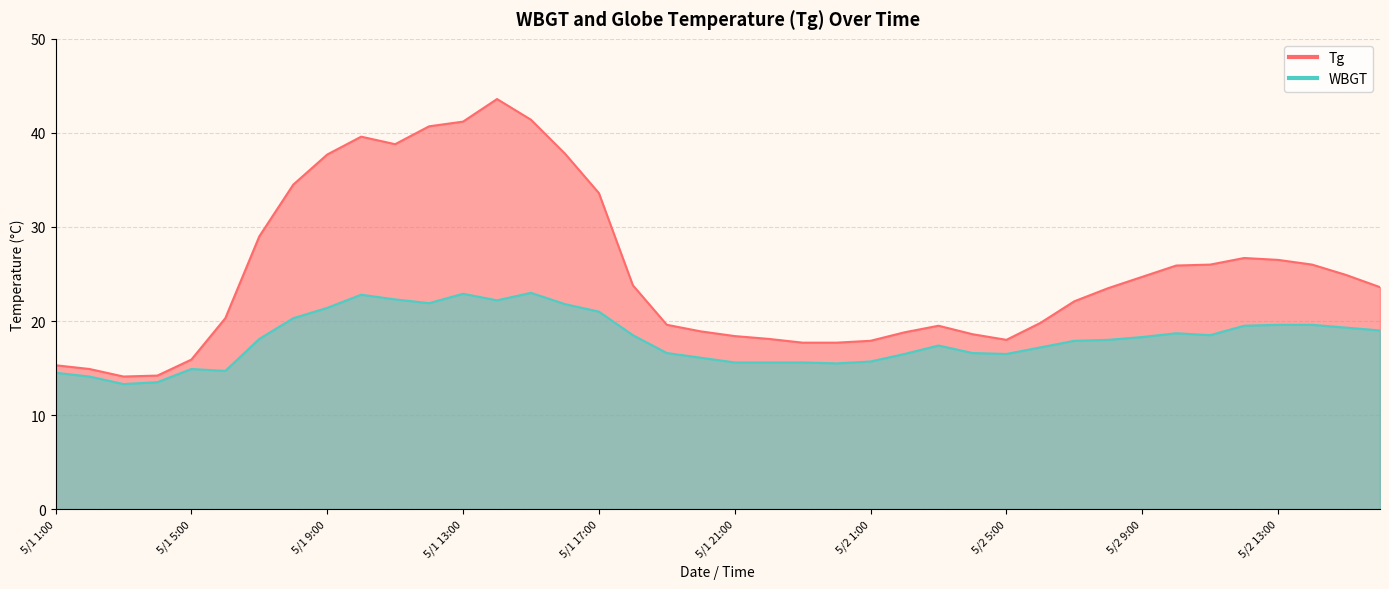

Which series has the largest total across all categories?

Tg